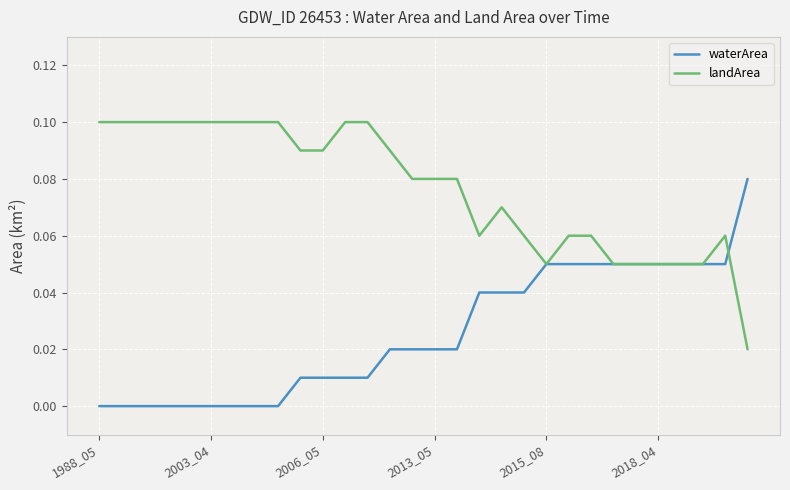

List the series in order of their peak value, highest first.

landArea, waterArea